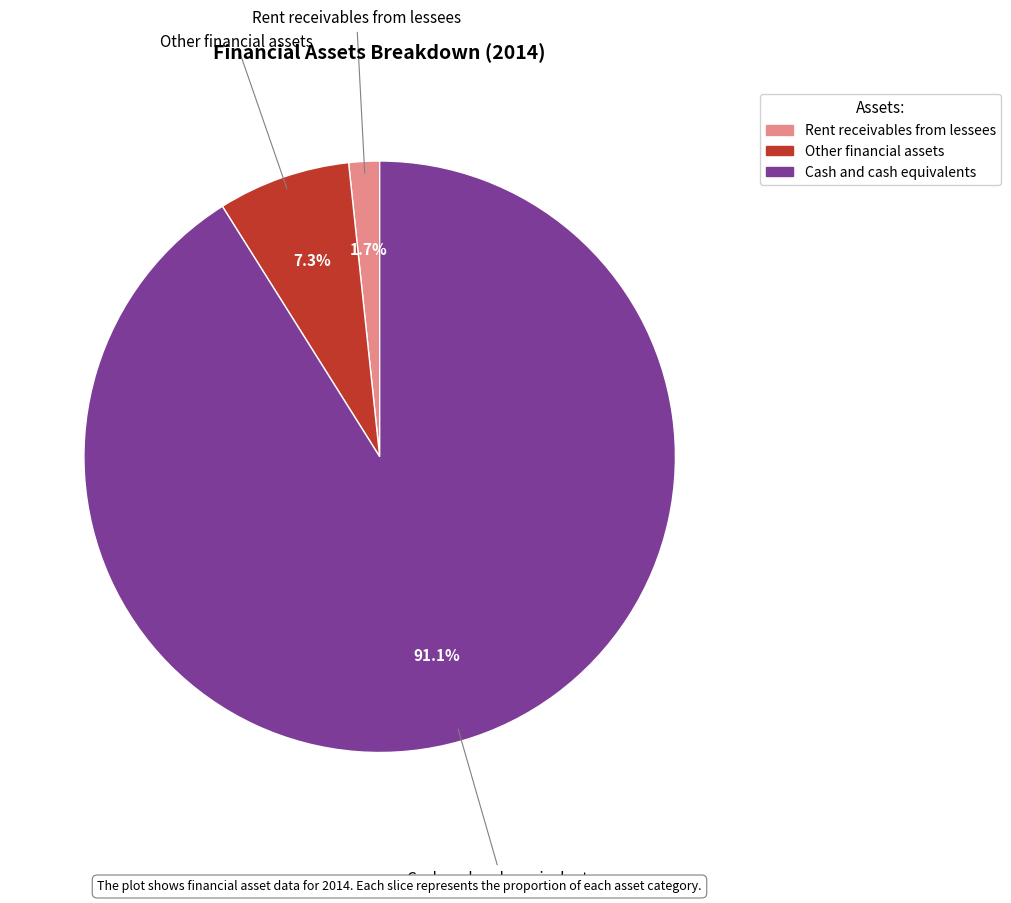

To the nearest percent, what is the difference between the largest and smallest slice percentages?

89%